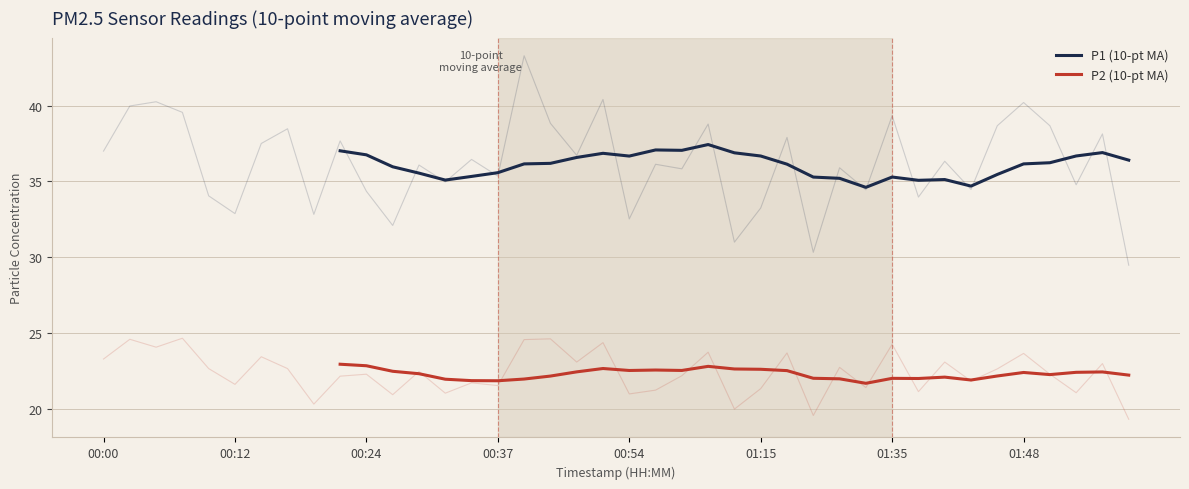

What is the sum of the P1 (10-pt MA) values at 9 and 36?

73.2